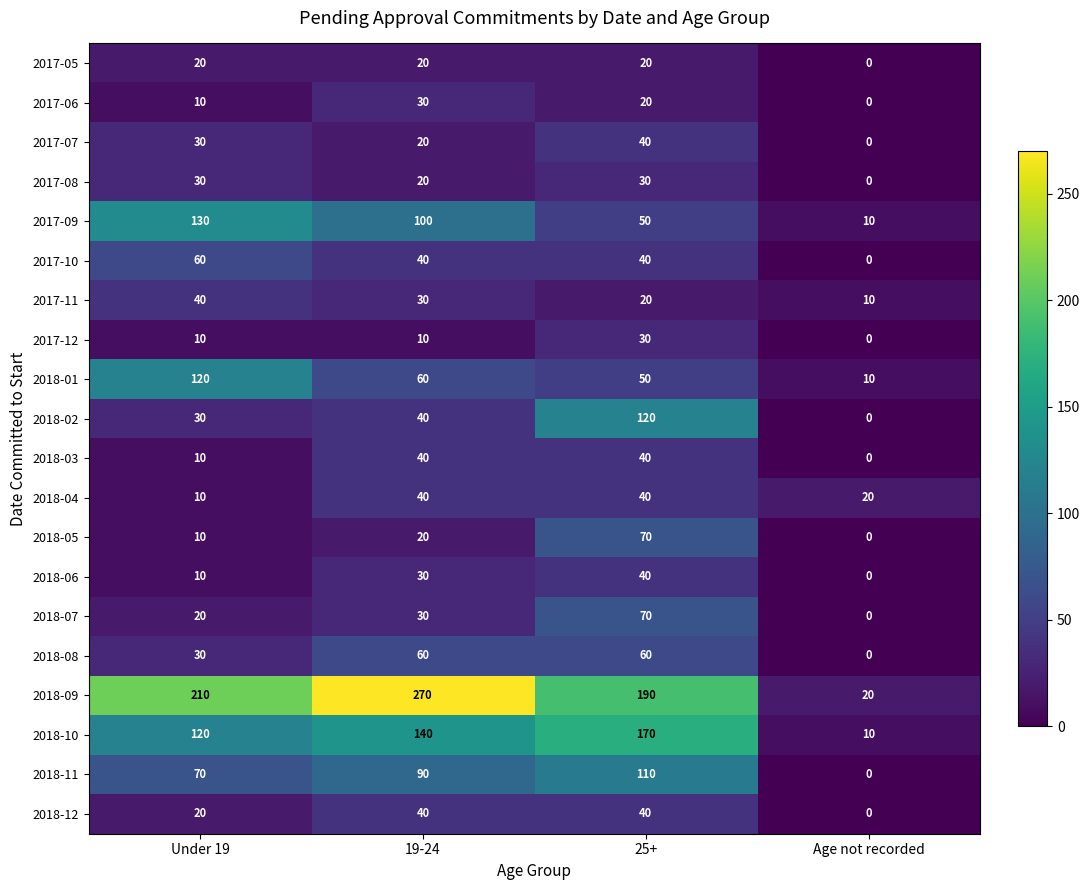

True or false: 2018-07 has a value of 8 at 19-24.

False